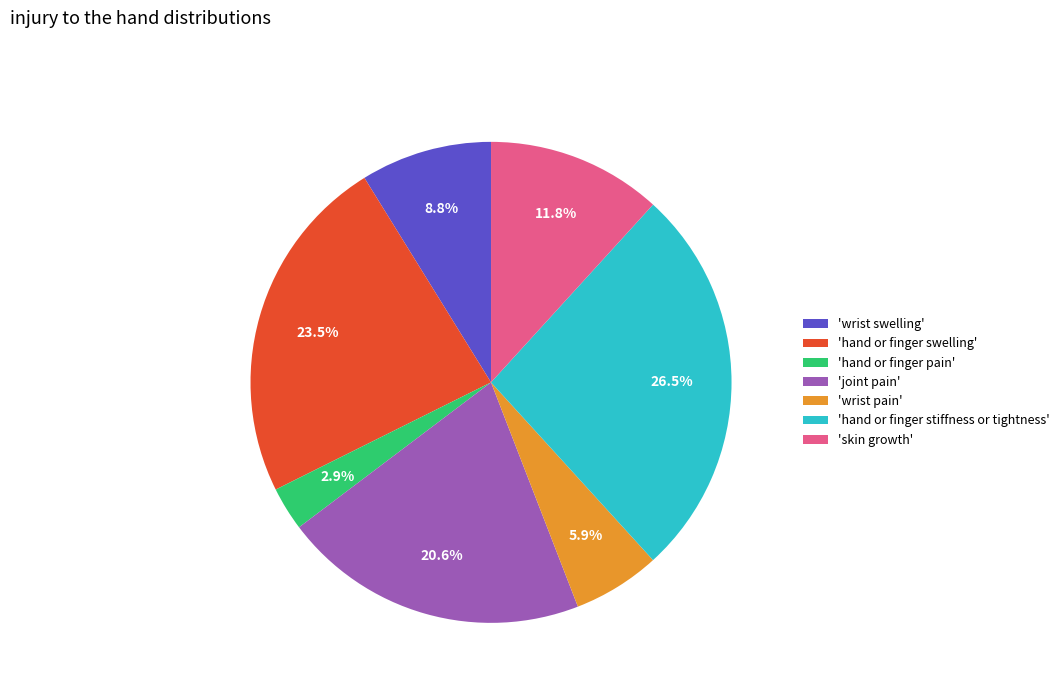

Rank the categories by value from highest to lowest.

'hand or finger stiffness or tightness', 'hand or finger swelling', 'joint pain', 'skin growth', 'wrist swelling', 'wrist pain', 'hand or finger pain'